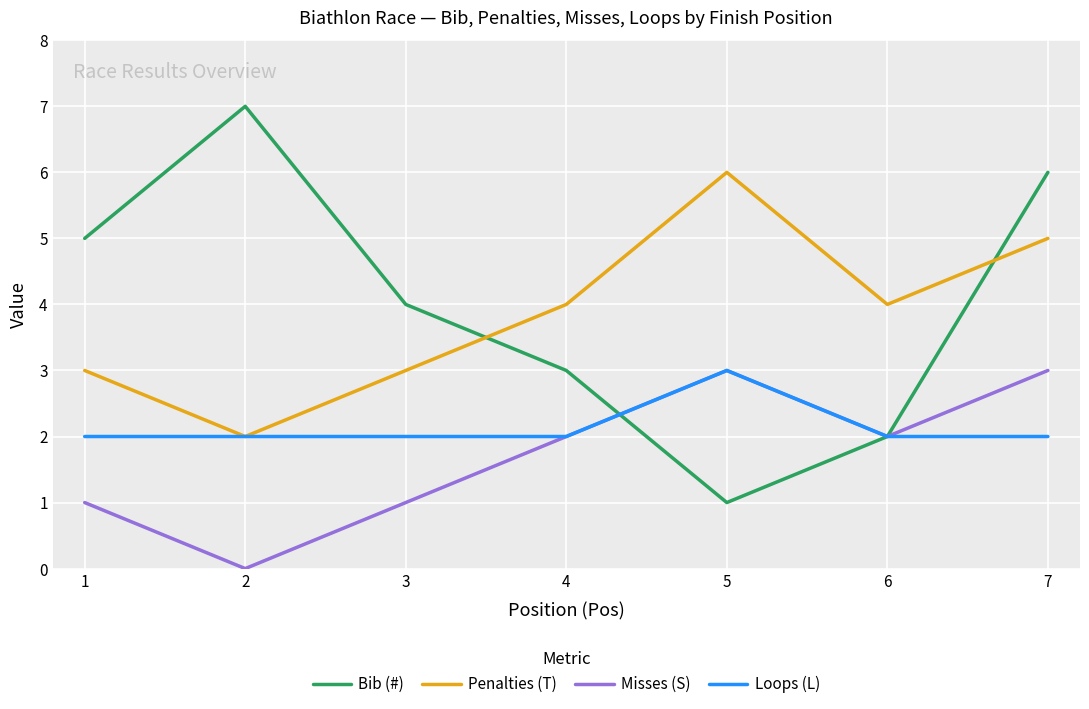

The Loops (L) series shows 2 at 3. True or false?

True